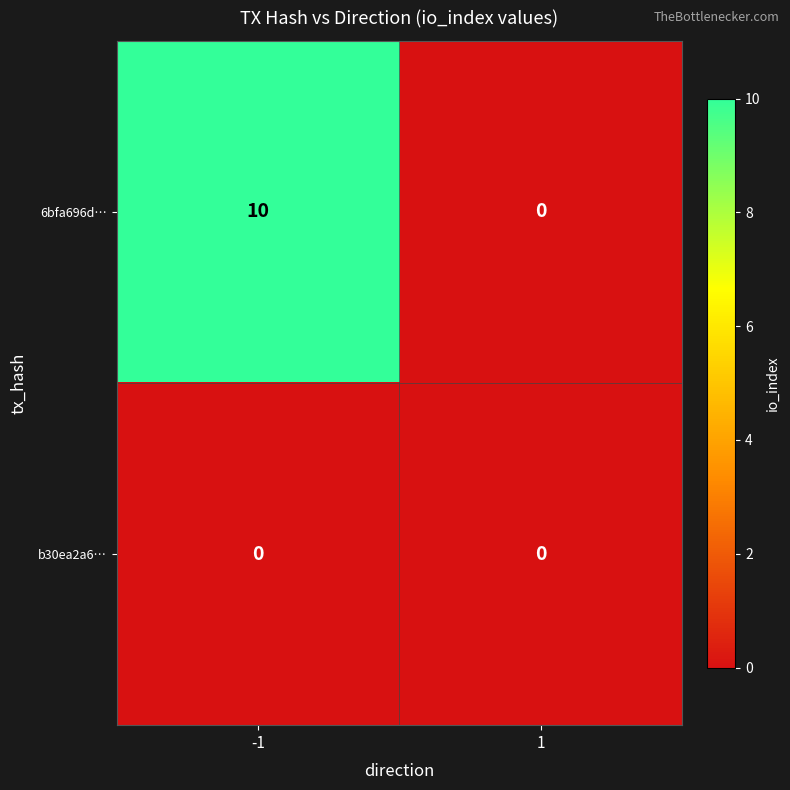

Read the 6bfa696d… value at -1.

10